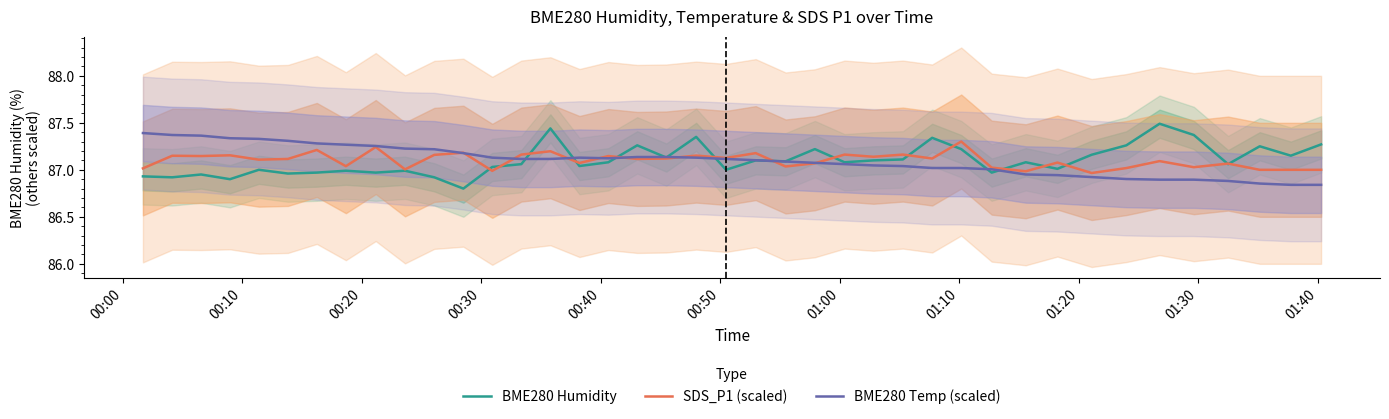

True or false: SDS_P1 (scaled) has more than 0 points higher than both neighbors.

True